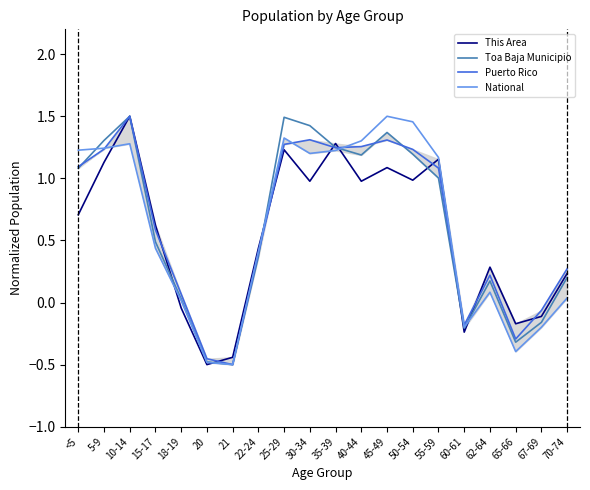

True or false: Puerto Rico has a value of 0.5 at 30-34.

False